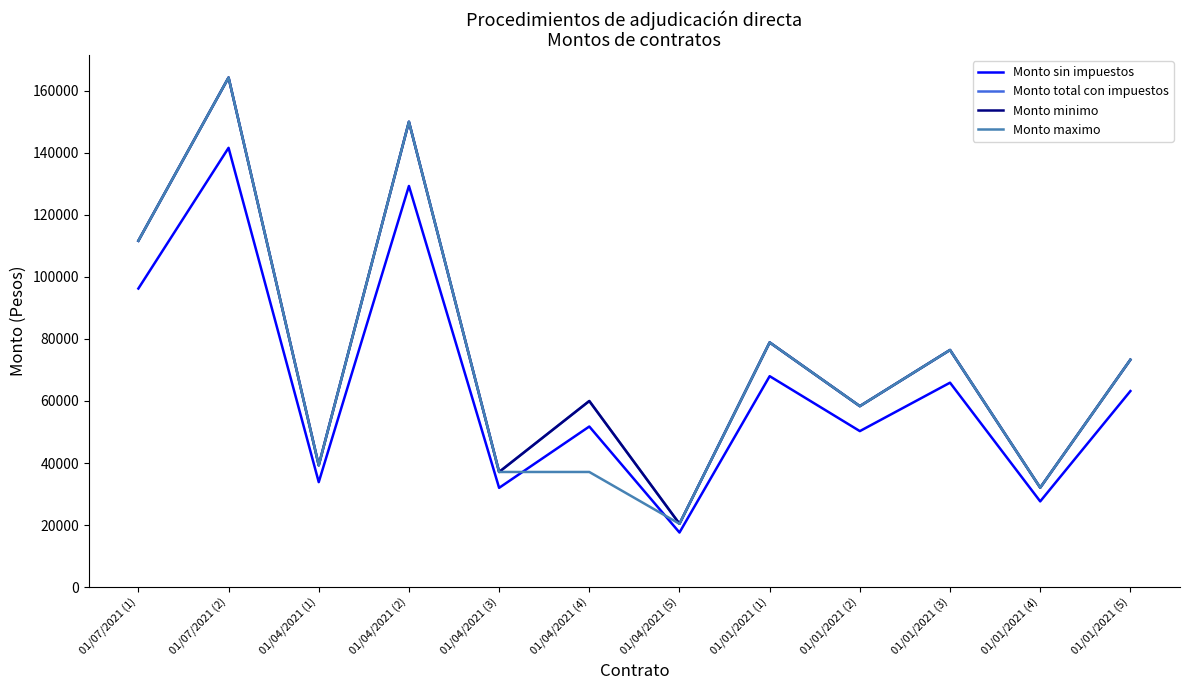

True or false: Monto minimo and Monto sin impuestos intersect in this chart.

False